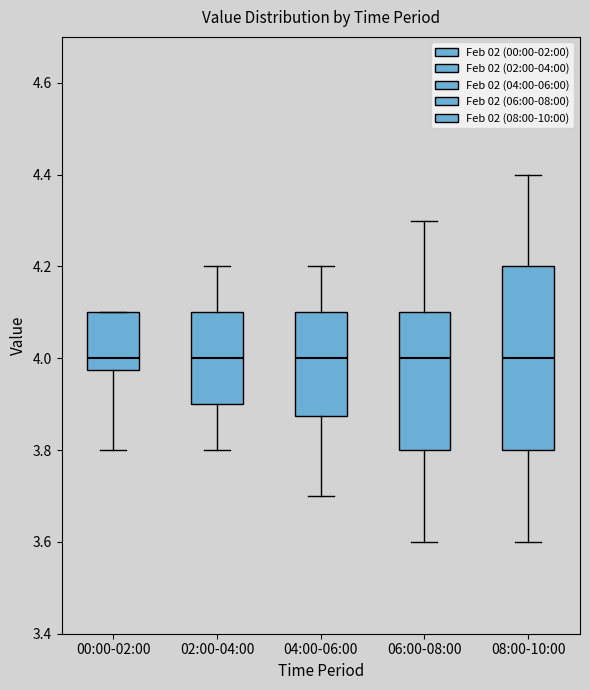

Comparing the boxes themselves (not the whiskers), which one is the tallest?

08:00-10:00